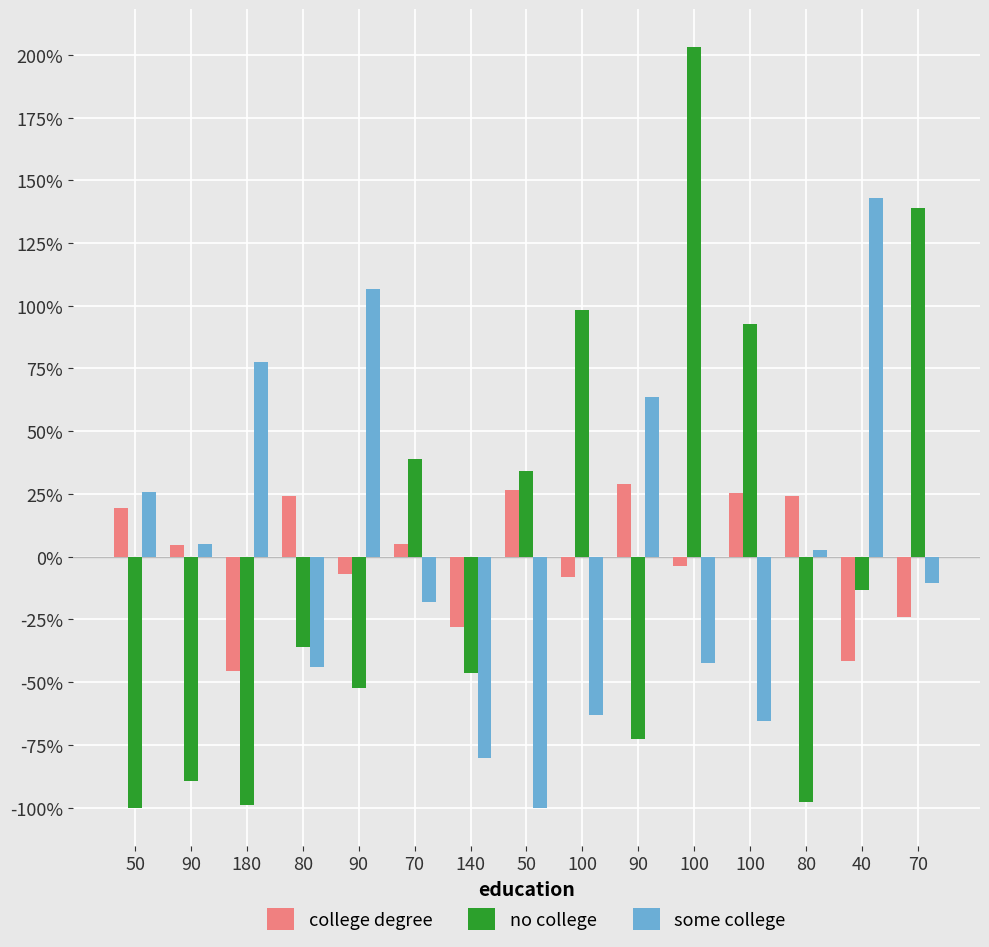

Which has a higher value, 90 or 180?

90